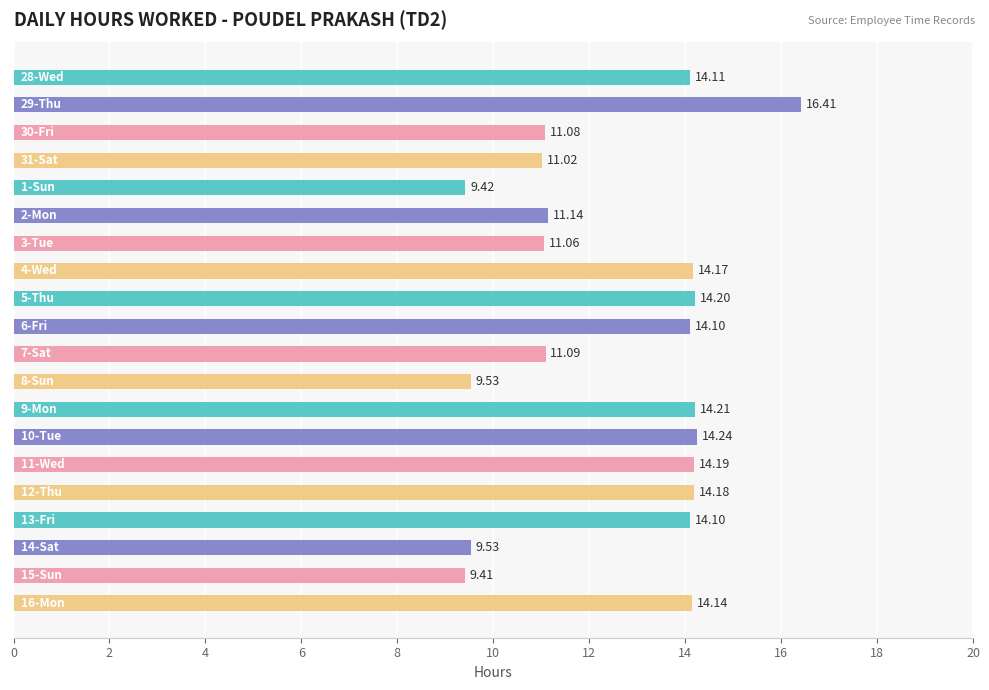

What is the difference between the maximum and minimum values?

7.0